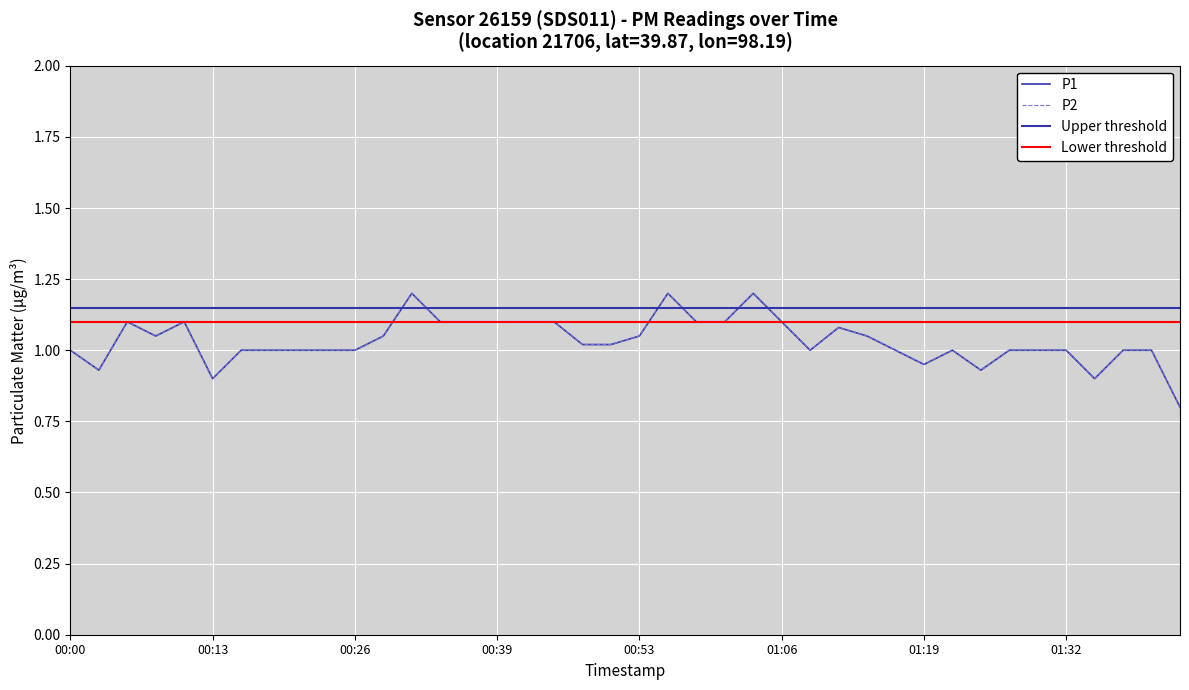

Between 00:26 and 01:11, which series saw the biggest shift?

P1